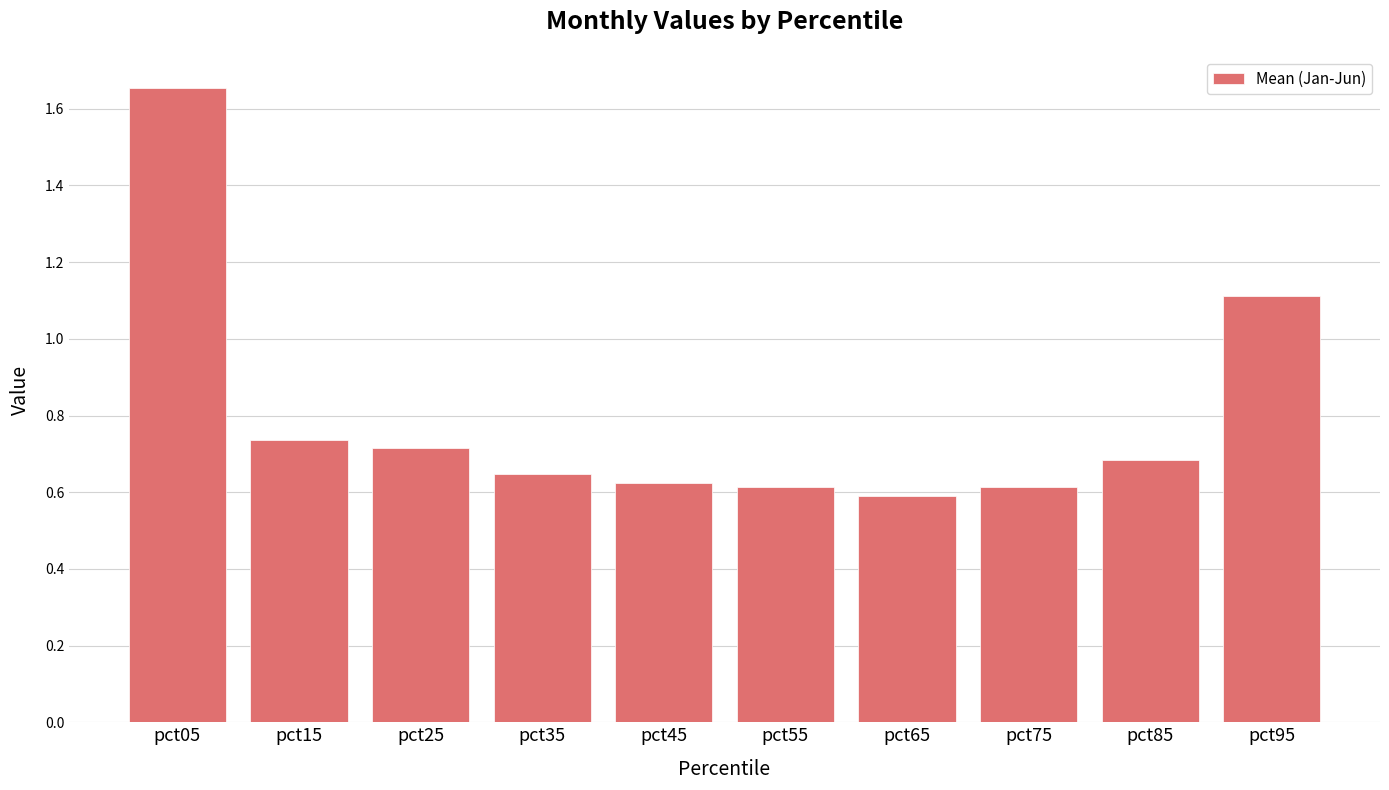

Which category has the highest value across all series?

pct05